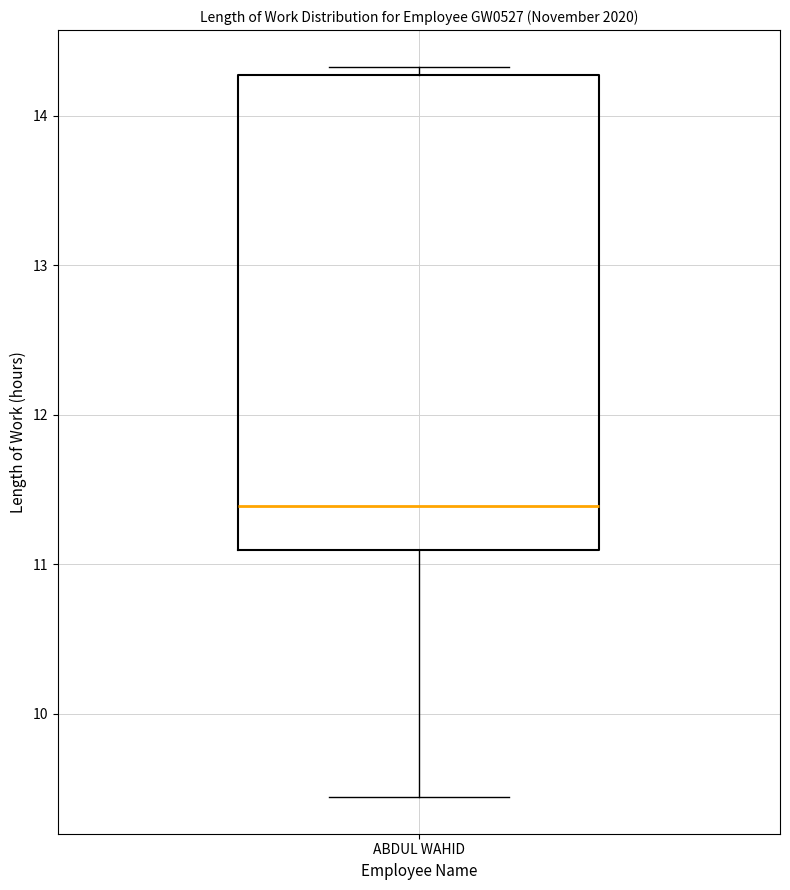

Where is the lower edge of the box for ABDUL WAHID on the y-axis? The values are not printed on the chart, so give them approximately, as read against the axis.

11.1